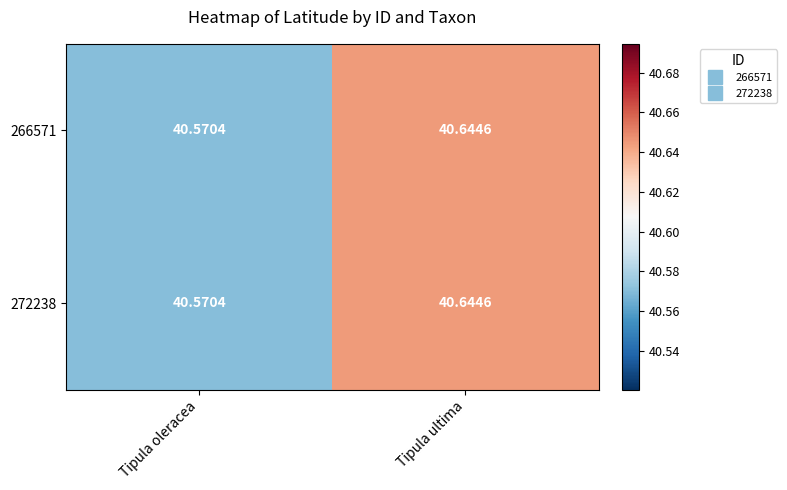

List the labels in order of 272238 value, largest first.

Tipula ultima, Tipula oleracea